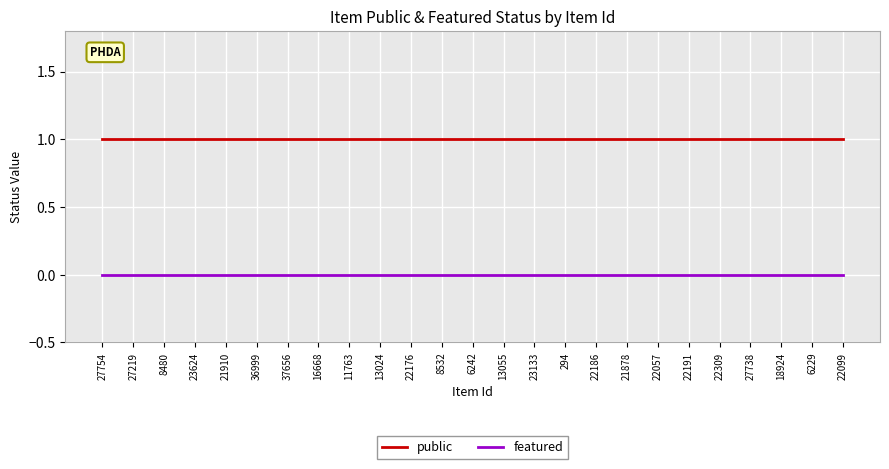

Is it true that public equals 2 at 23133?

False